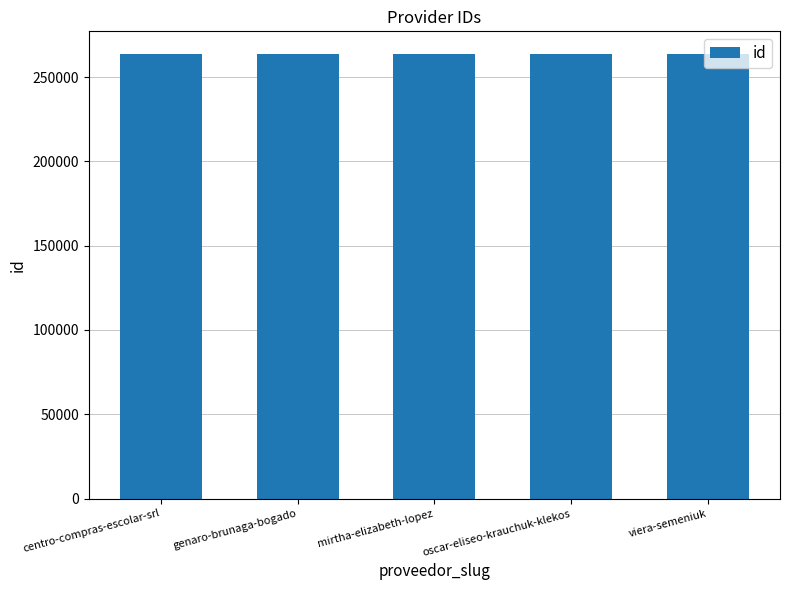

What is the greatest value displayed?

263908